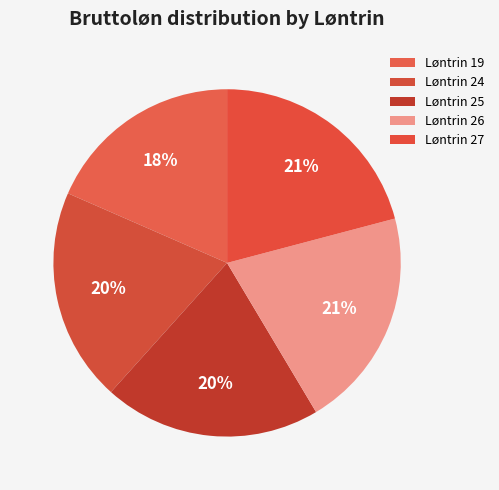

To the nearest percent, what portion does Løntrin 26 represent?

21%